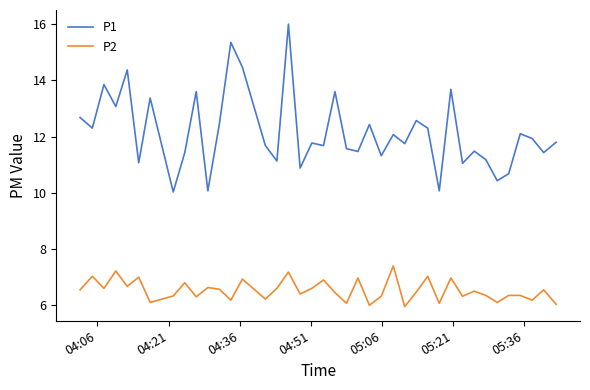

Which series has the widest spread of values?

P1